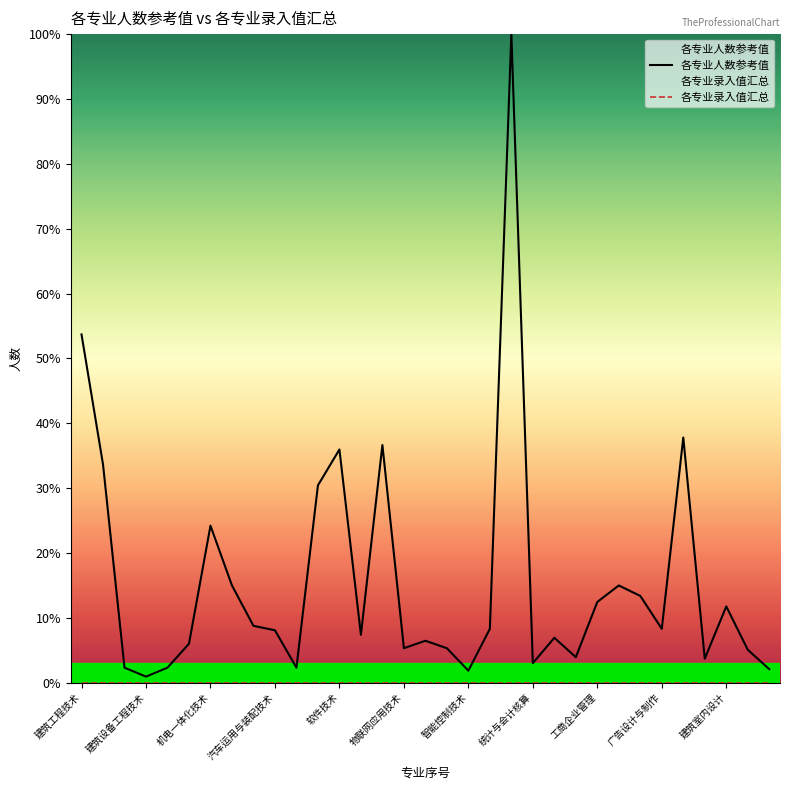

Between 11 and 28, which series saw the biggest shift?

各专业人数参考值